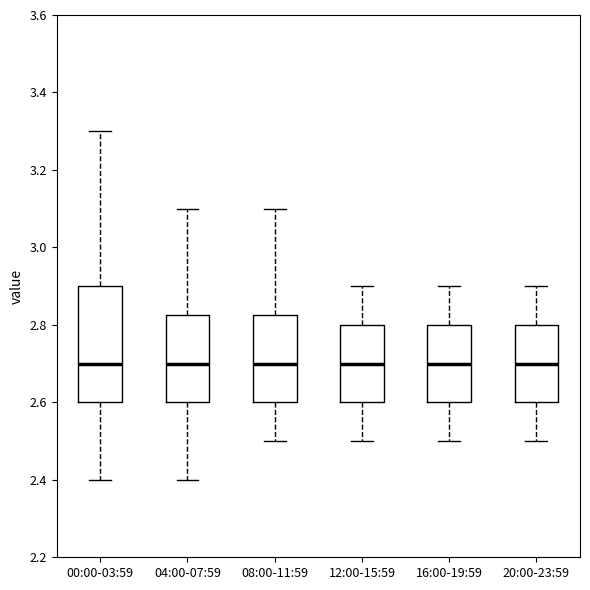

Where does the upper whisker of the box for 20:00-23:59 end on the y-axis? The values are not printed on the chart, so give them approximately, as read against the axis.

2.90